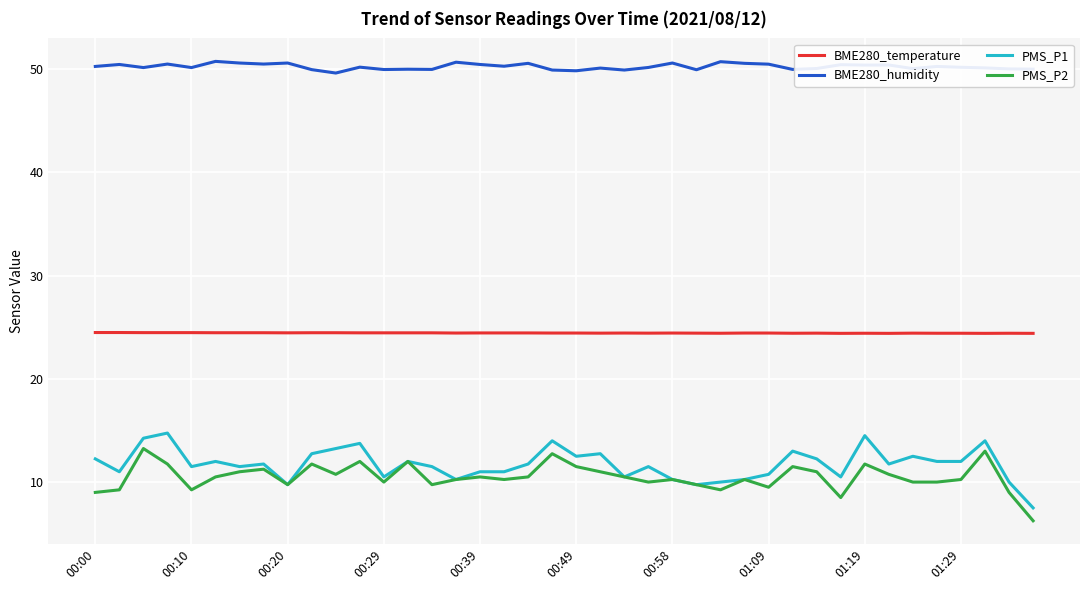

Which series has the largest total across all categories?

BME280_humidity